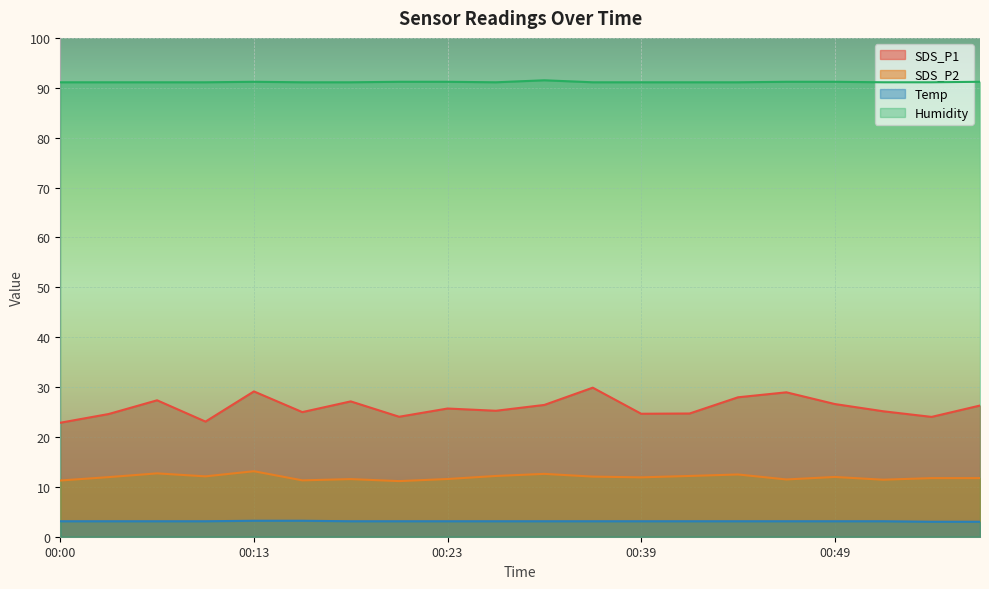

Reading left to right, extract all data points from this chart.

SDS_P1: 22.9	24.6	27.4	23.1	29.1	25.0	27.1	24.1	25.7	25.2	26.4	29.9	24.6	24.7	27.9	28.9	26.6	25.1	24.0	26.3
SDS_P2: 11.3	11.9	12.7	12.1	13.1	11.3	11.6	11.2	11.6	12.2	12.6	12.1	11.9	12.2	12.5	11.5	12.0	11.4	11.8	11.8
Temp: 3.1	3.1	3.1	3.1	3.2	3.2	3.1	3.1	3.1	3.1	3.1	3.1	3.1	3.1	3.1	3.1	3.1	3.1	3.0	3.0
Humidity: 91.1	91.1	91.1	91.1	91.2	91.1	91.1	91.2	91.2	91.1	91.5	91.1	91.1	91.1	91.1	91.2	91.2	91.1	91.1	91.2